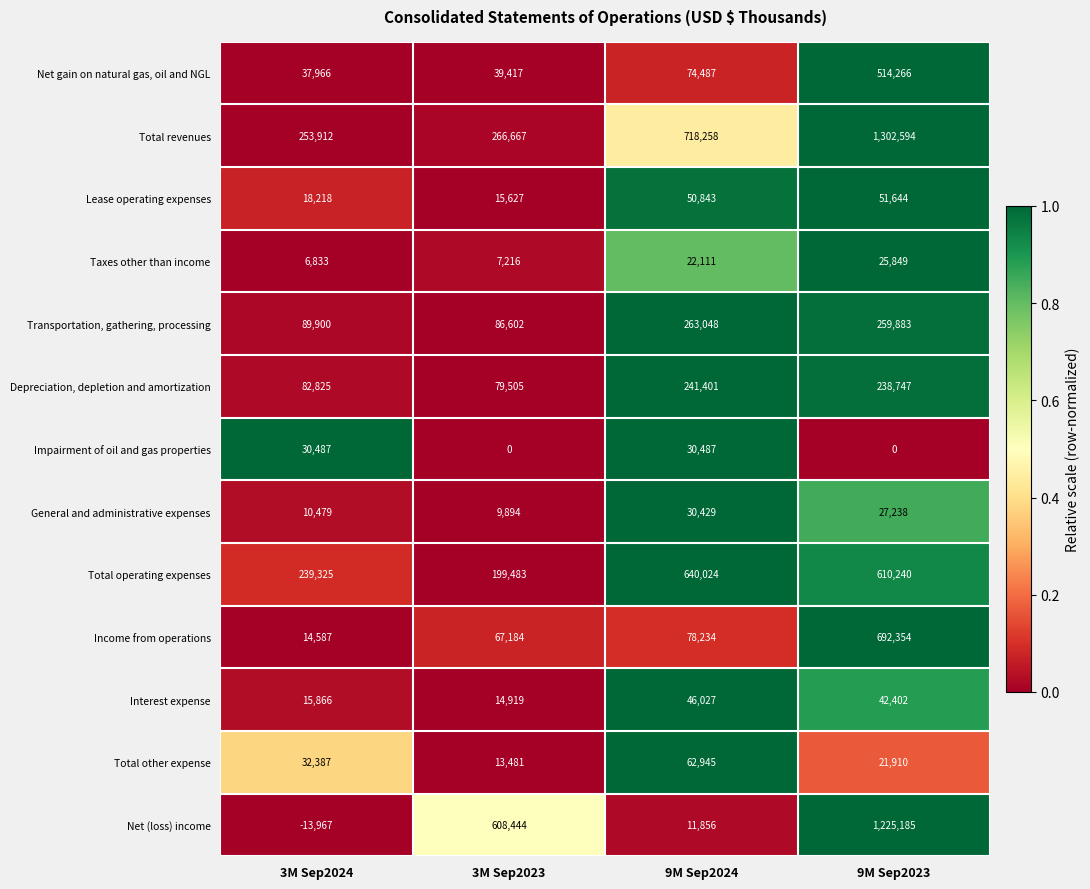

What is the spread (max minus min) of values at 9M Sep2024?

706402